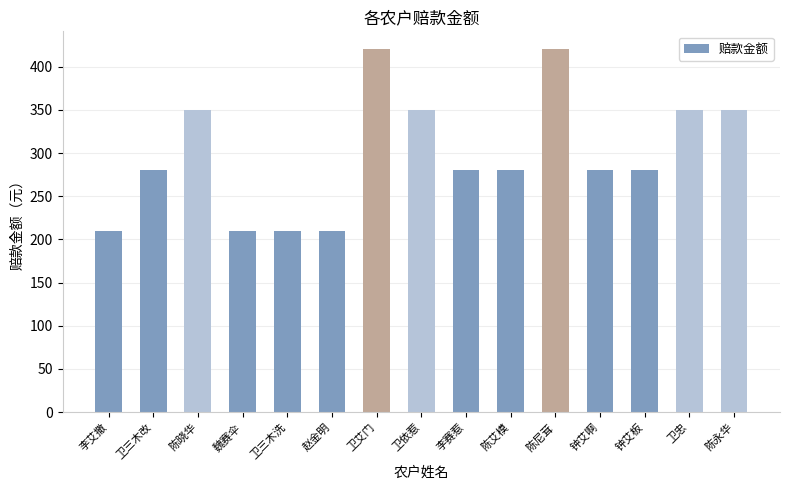

True or false: the data shows 210 at 魏赛伞.

True